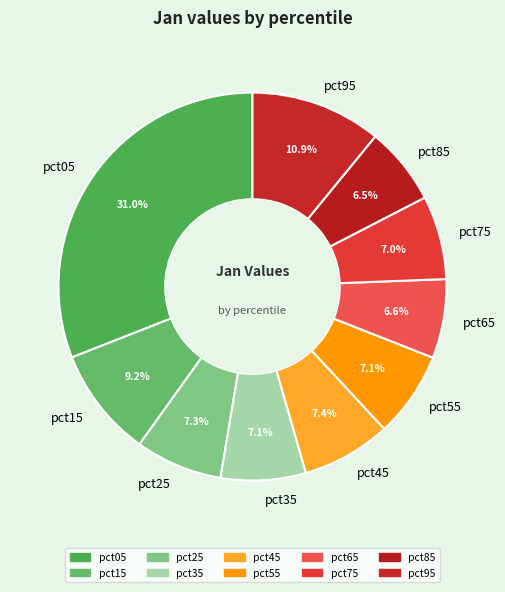

Is pct45 the majority of the pie?

No